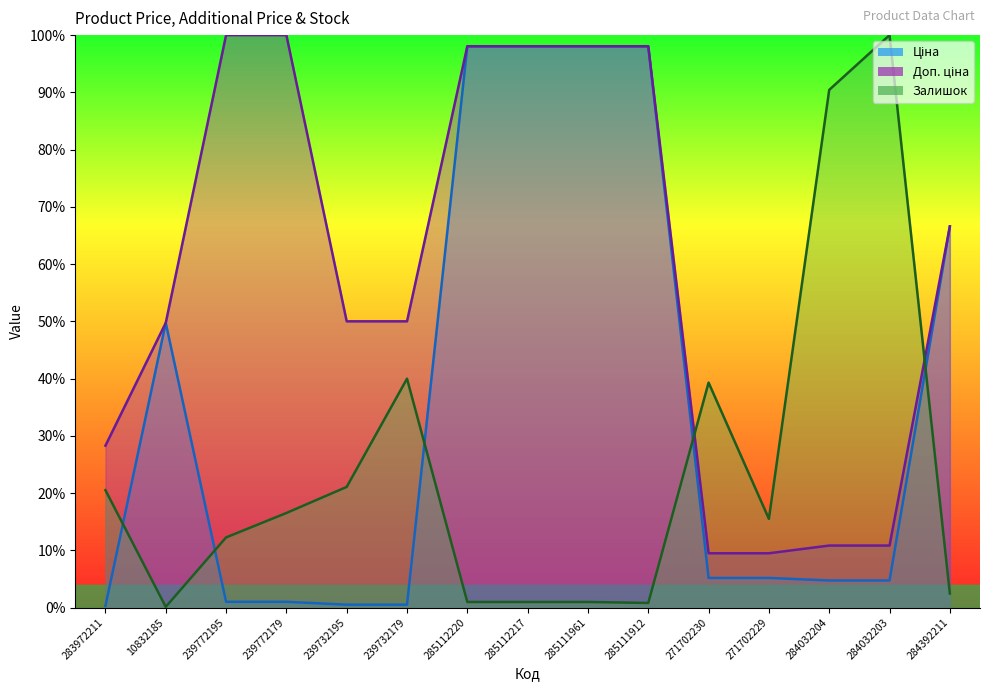

Rank the categories by Залишок value from lowest to highest.

10832185, 285111912, 285112220, 285112217, 285111961, 284392211, 239772195, 271702229, 239772179, 283972211, 239732195, 271702230, 239732179, 284032204, 284032203